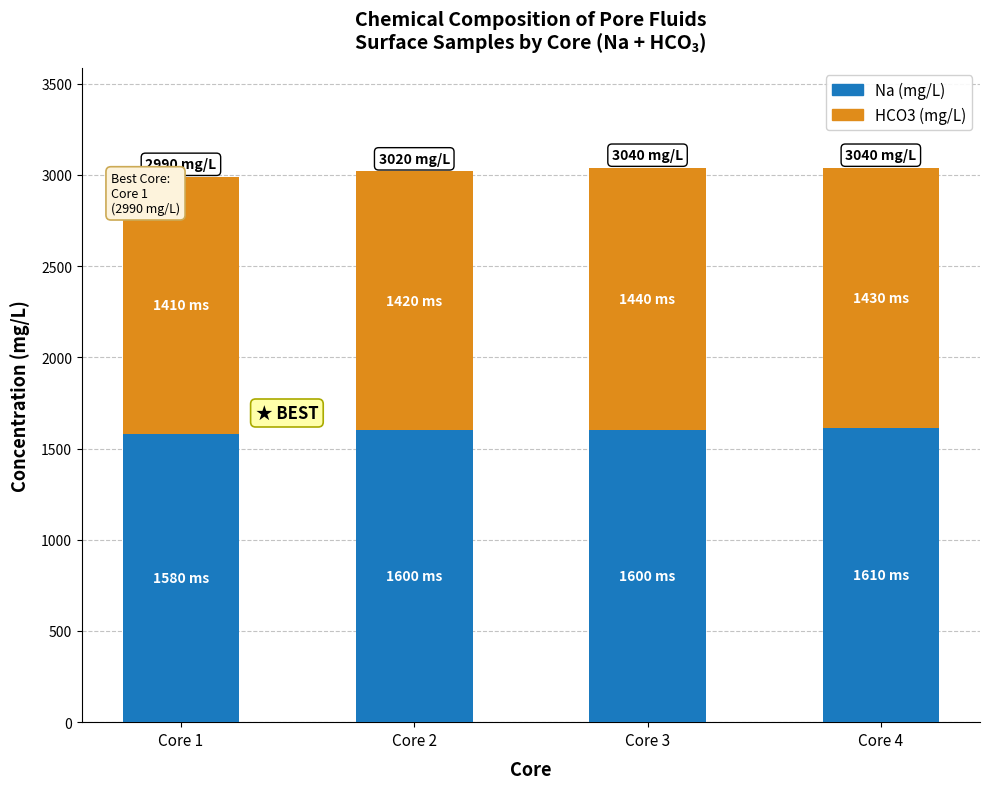

What is the average value of the Na (mg/L) series?

1598